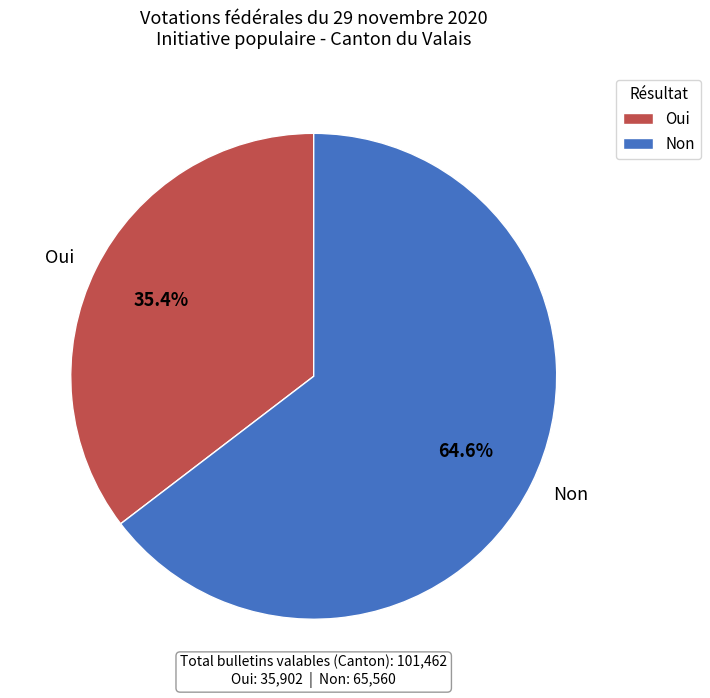

What is the largest slice in the pie chart?

Non